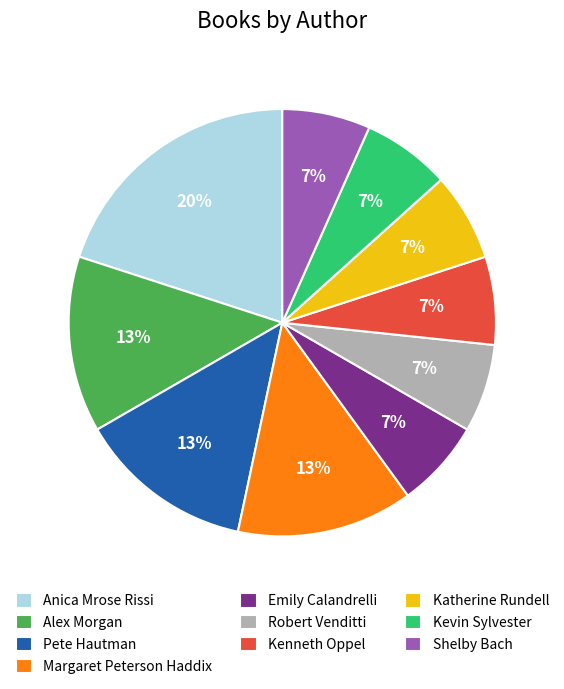

Is there any slice that represents more than half of the pie?

No